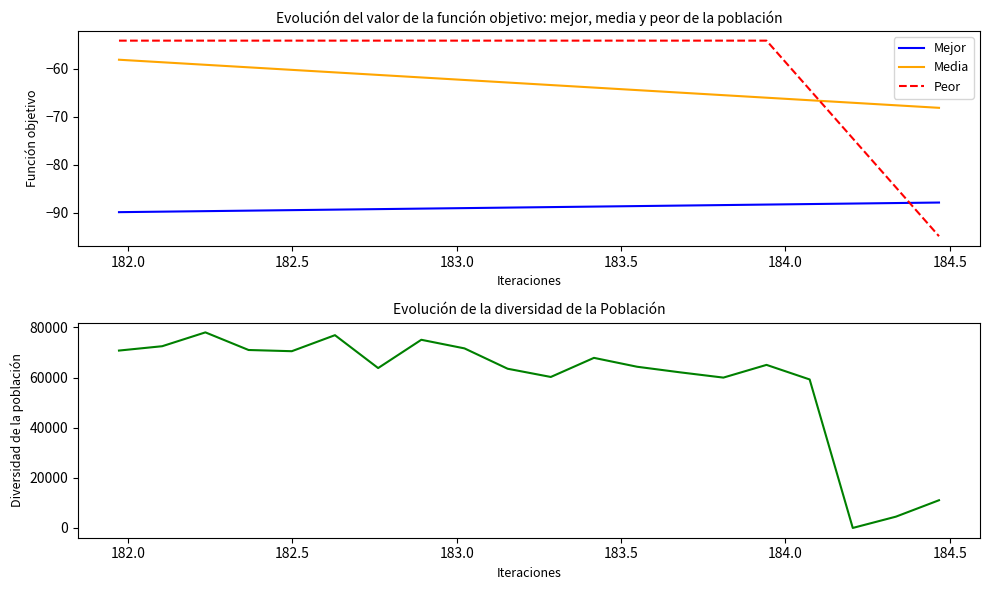

True or false: Mejor and Media intersect in this chart.

False